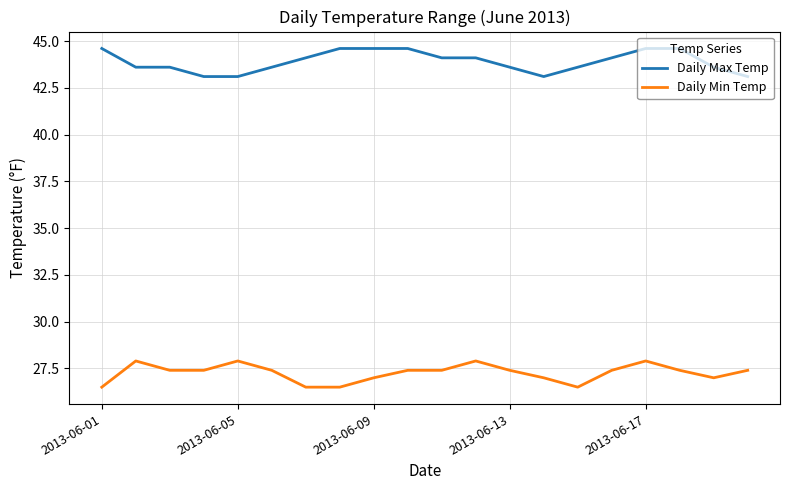

What is the greatest value displayed?

44.6